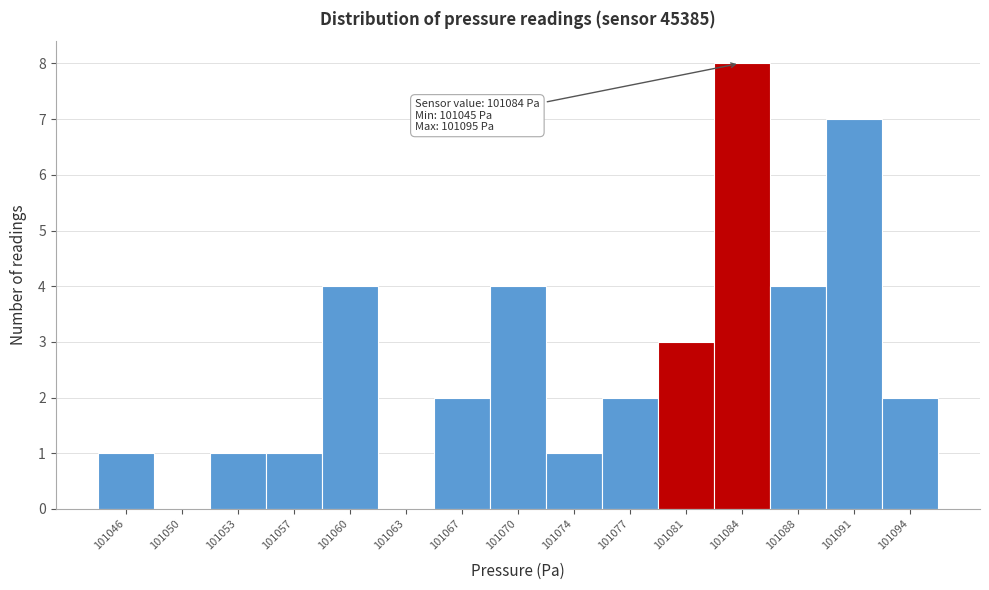

Which range on the x-axis has the tallest bar?

101082.5 to 101086.0